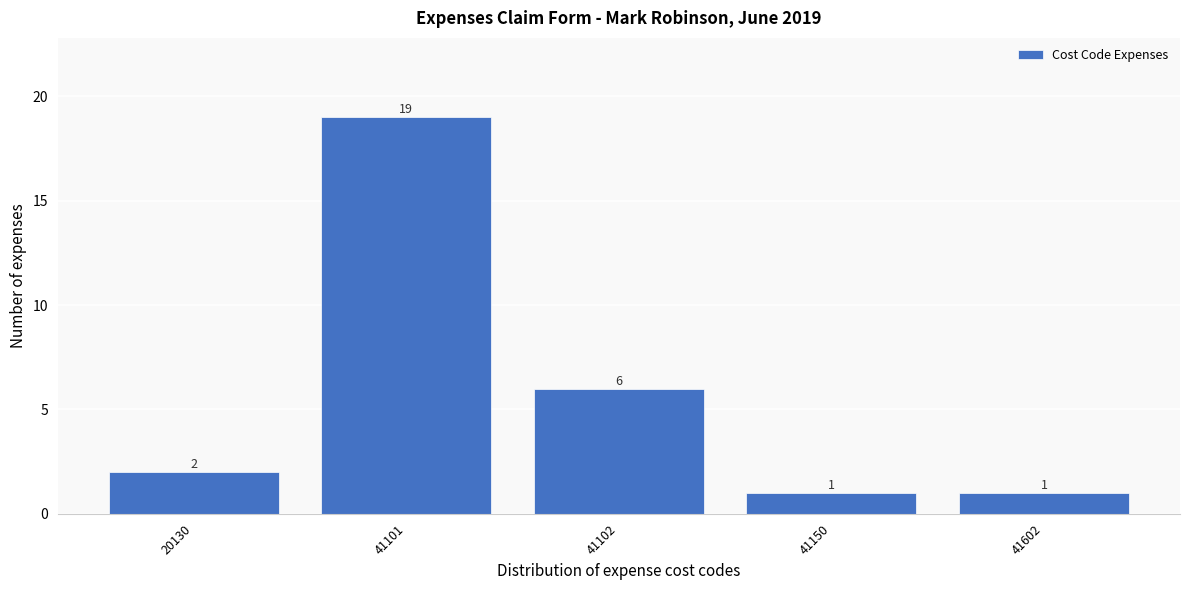

Reading left to right, extract all data points from this chart.

20130=2	41101=19	41102=6	41150=1	41602=1